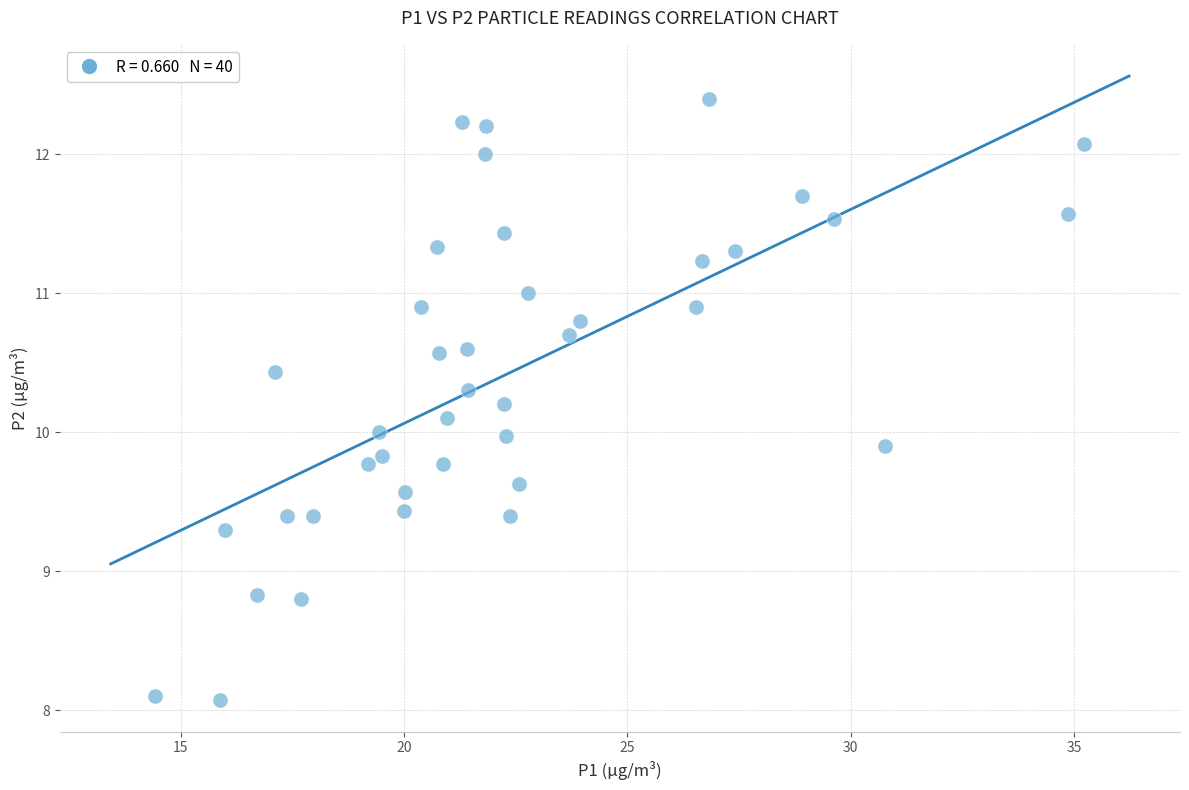

What is the range of X values (max minus min)?

20.8